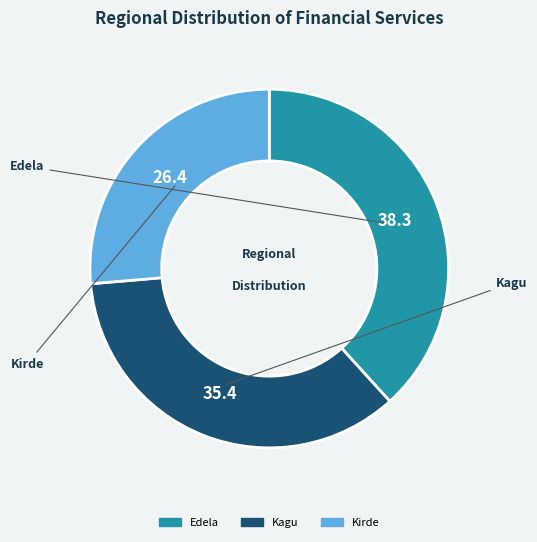

Which has a higher value, Edela or Kirde?

Edela